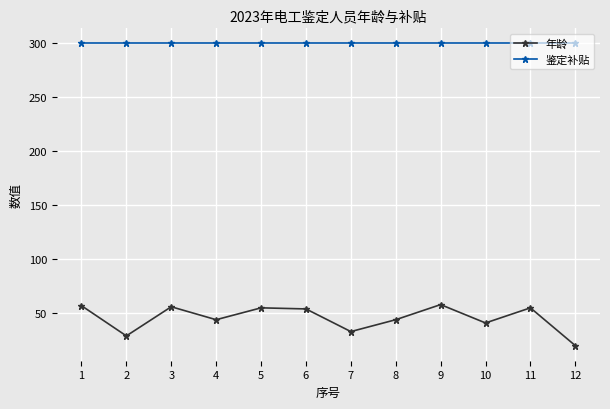

How many series are shown in this chart?

2